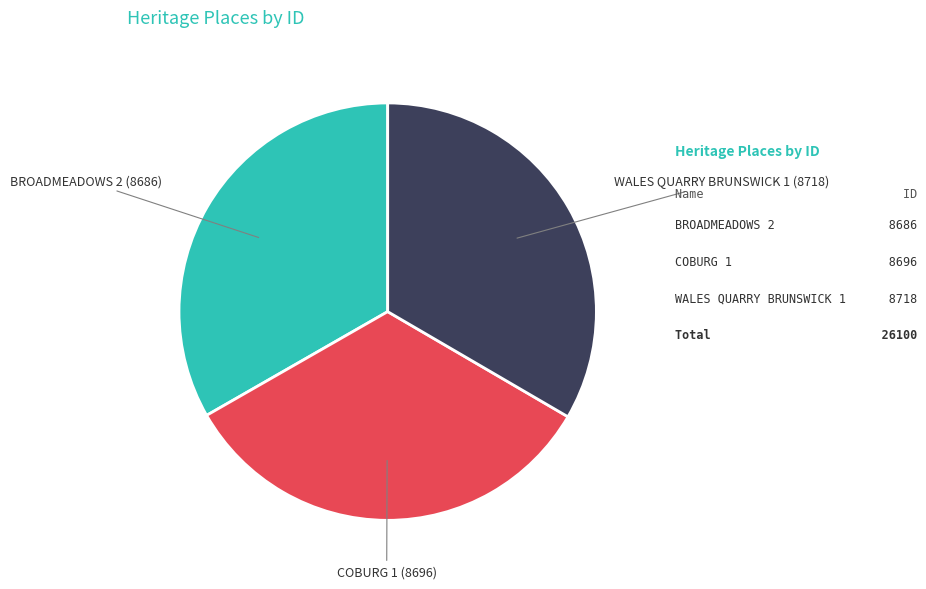

How many segments does this pie chart have?

3